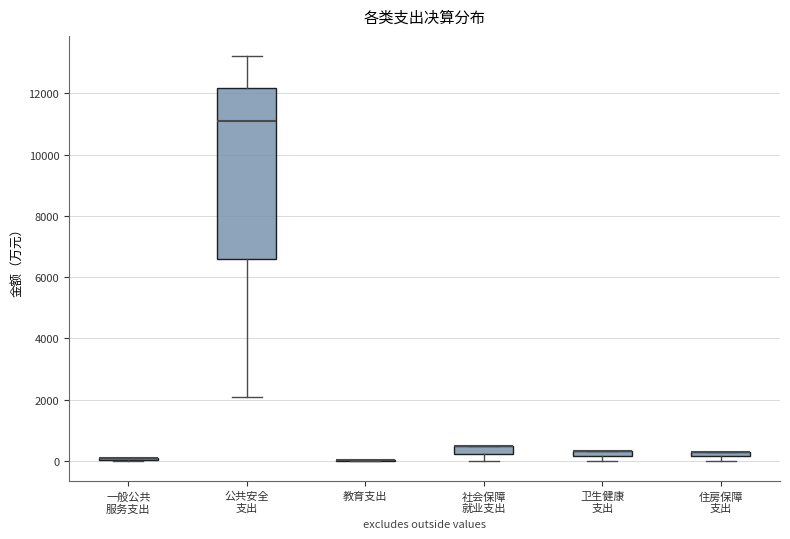

Comparing the boxes themselves (not the whiskers), which one is the tallest?

公共安全 支出